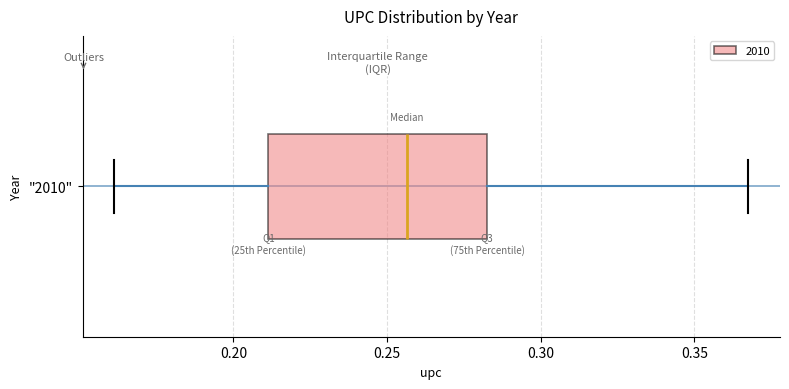

Transcribe this box plot: give where the median line is, the range the box spans, and where the two whiskers end, as read against the x-axis. The values are not printed on the chart, so give them approximately, as read against the axis.

median 0.255, box 0.210 to 0.285, whiskers 0.160 to 0.370